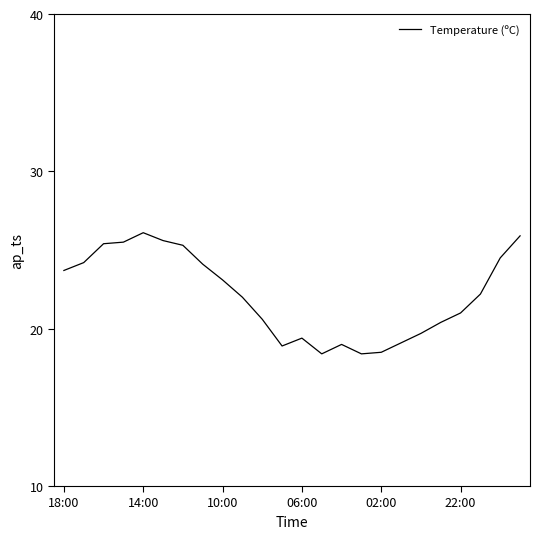

What is the difference between the maximum and minimum values?

7.7